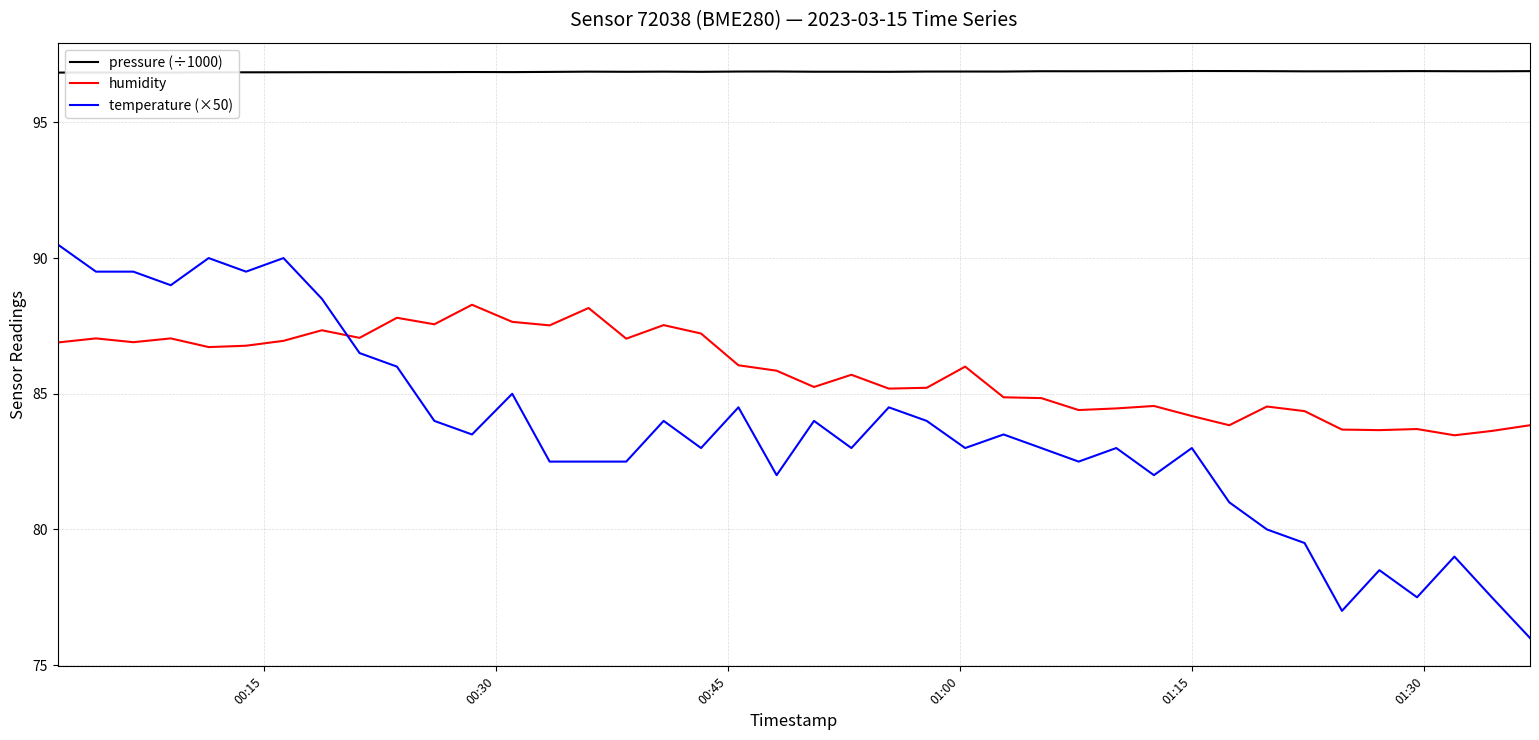

How many times do humidity and temperature (×50) cross each other?

1